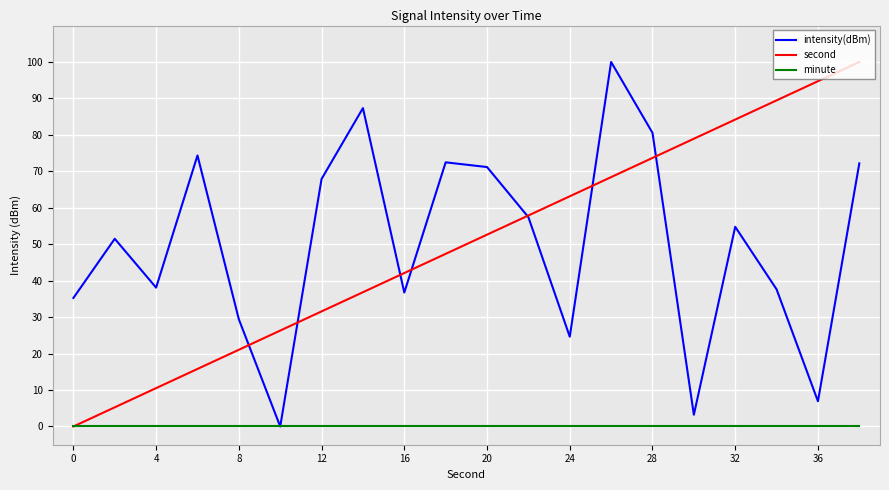

What is the greatest value displayed?

100.0